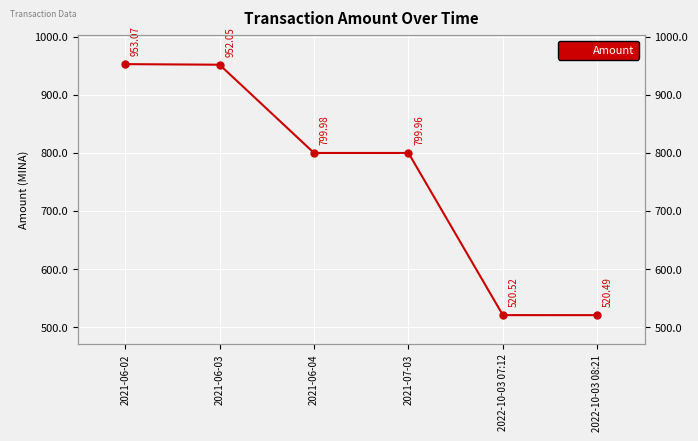

What is the label of the 1st point from the left?

2021-06-02